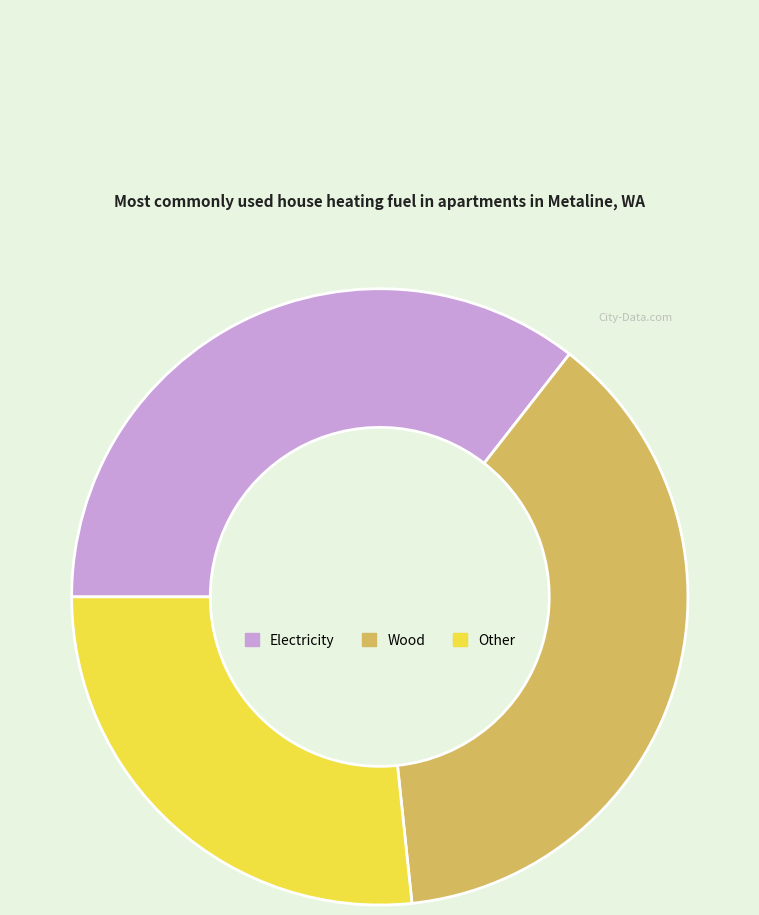

Count the number of slices in the pie.

3